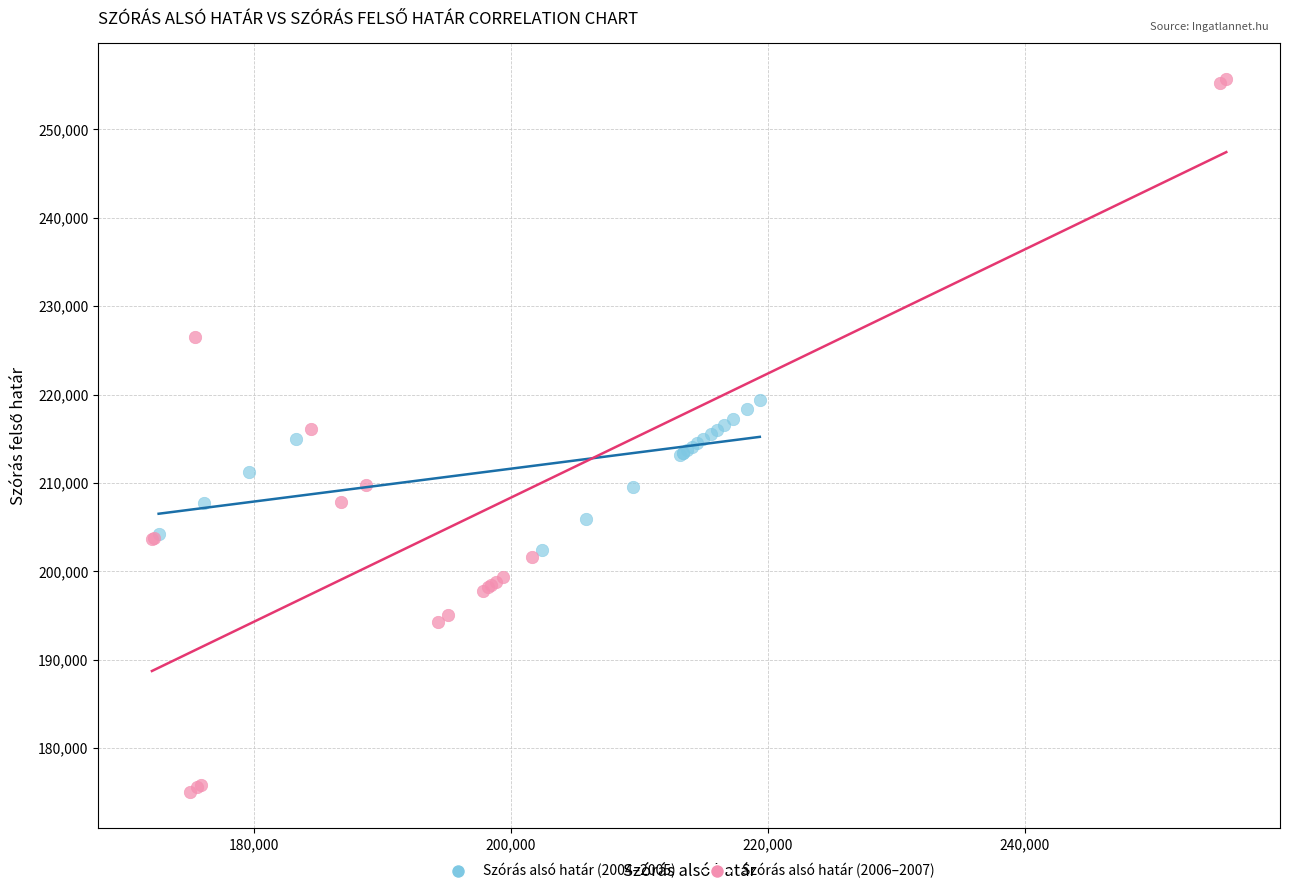

Which series contains the lowest Y value?

Szórás alsó határ (2006–2007)